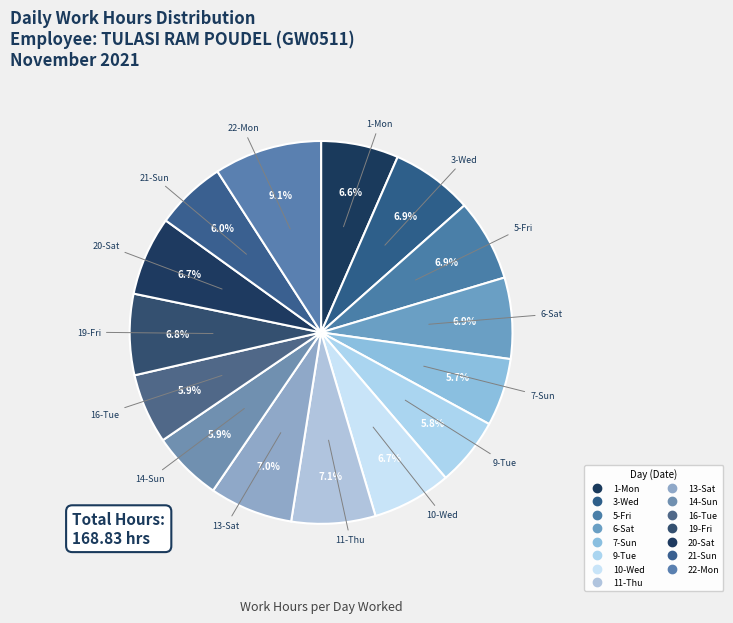

Is it true that 9-Tue is 12% of the pie?

False